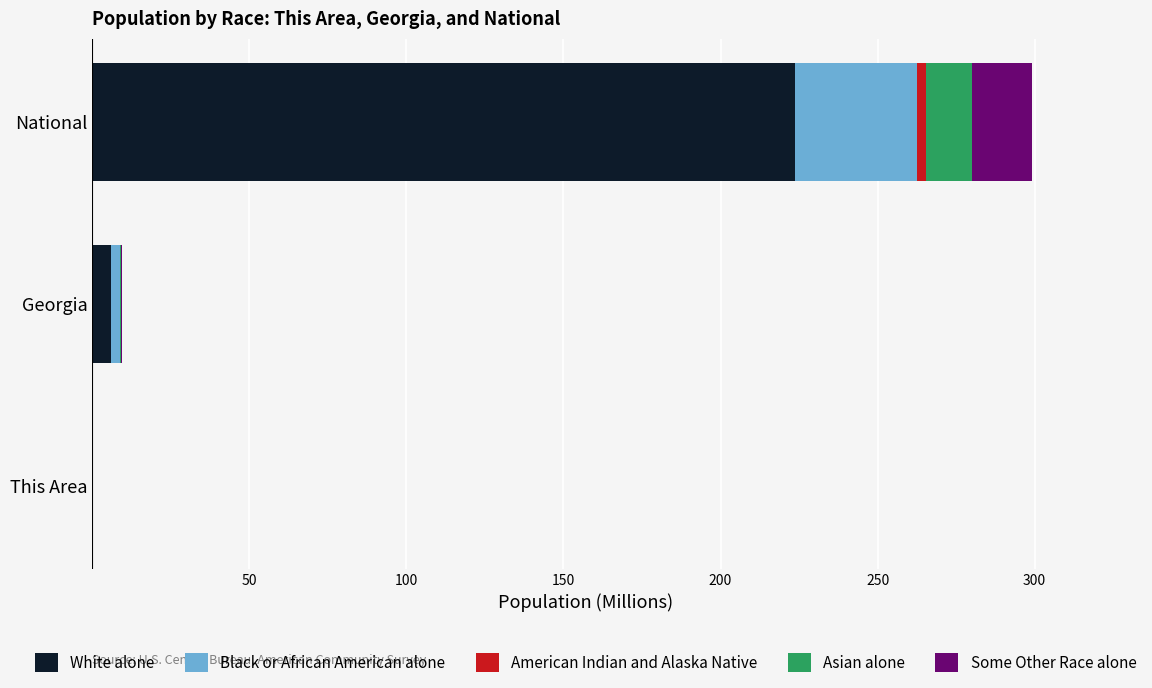

At which category is the sum across all series the highest?

National